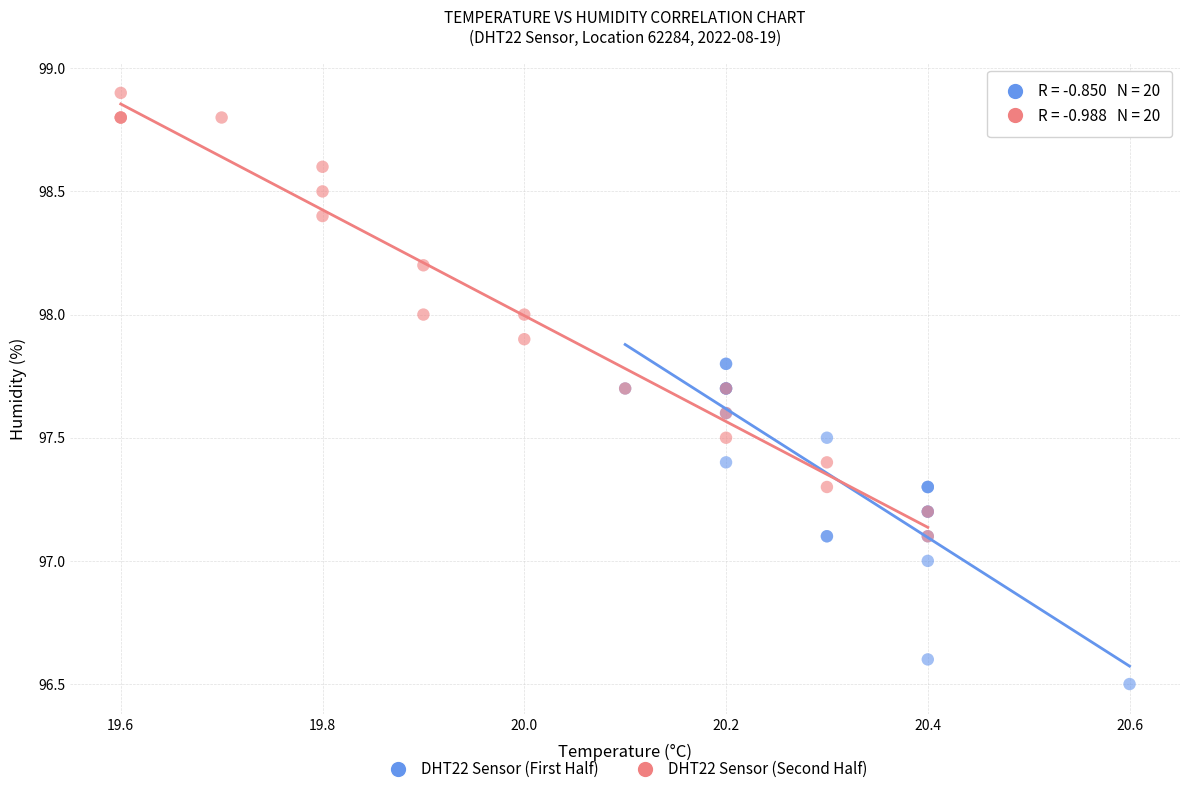

Which series reaches the minimum Y coordinate?

DHT22 Sensor (First Half)